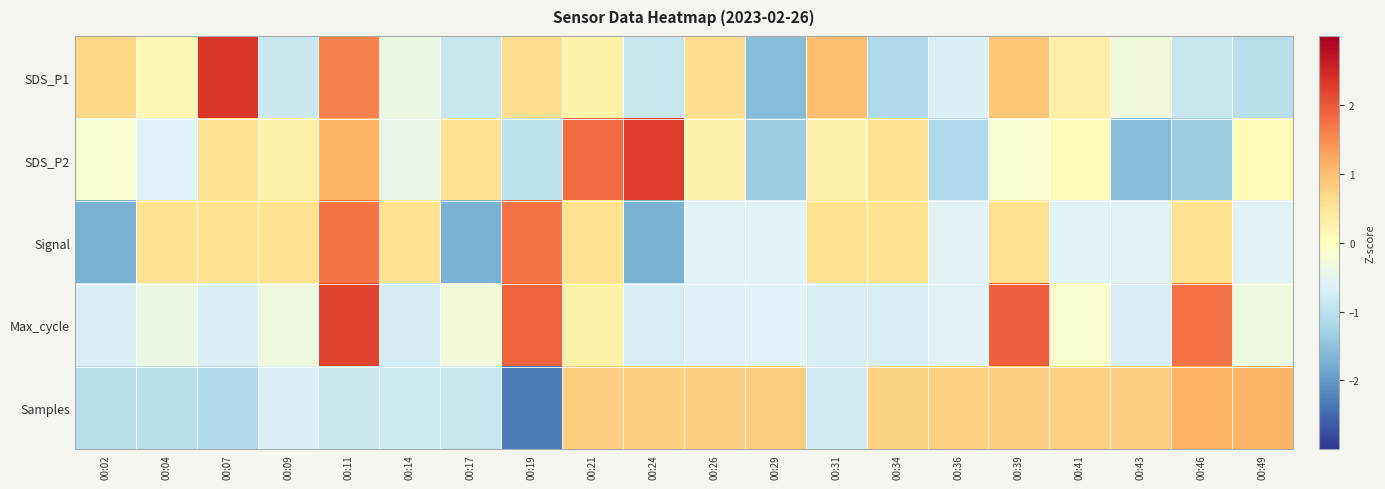

At which category is the sum across all series the highest?

00:11